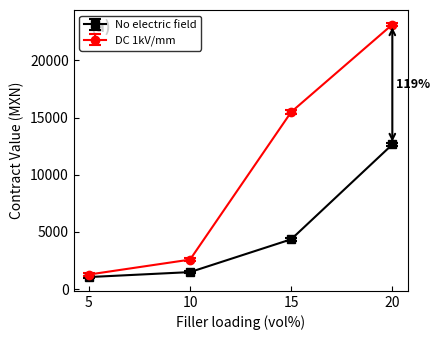

List the labels in order of No electric field value, smallest first.

5, 10, 15, 20